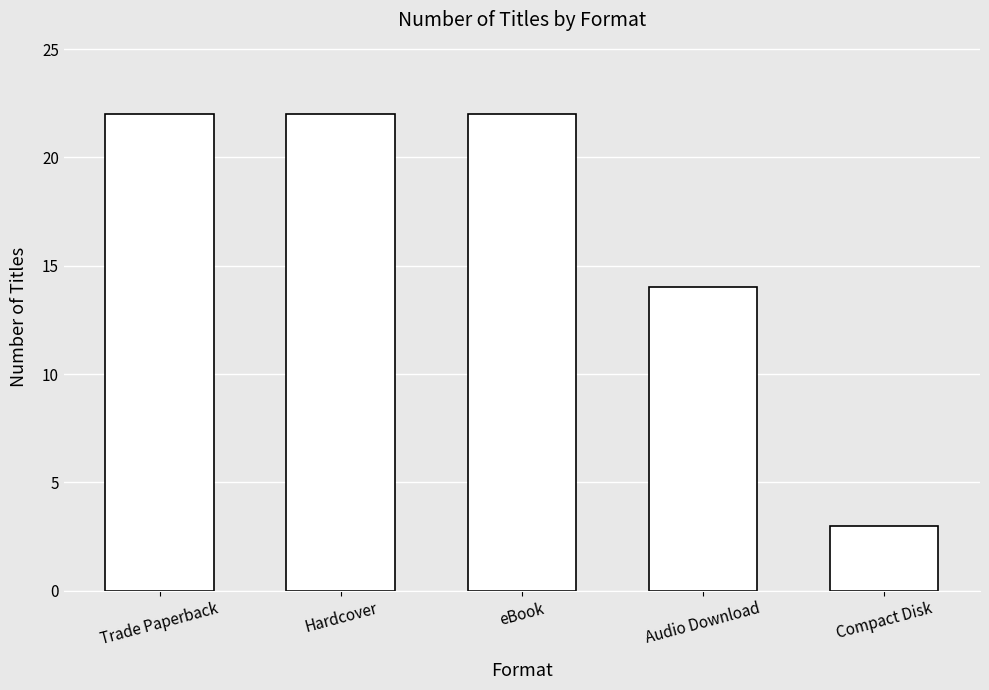

Between Compact Disk and eBook, which is larger?

eBook